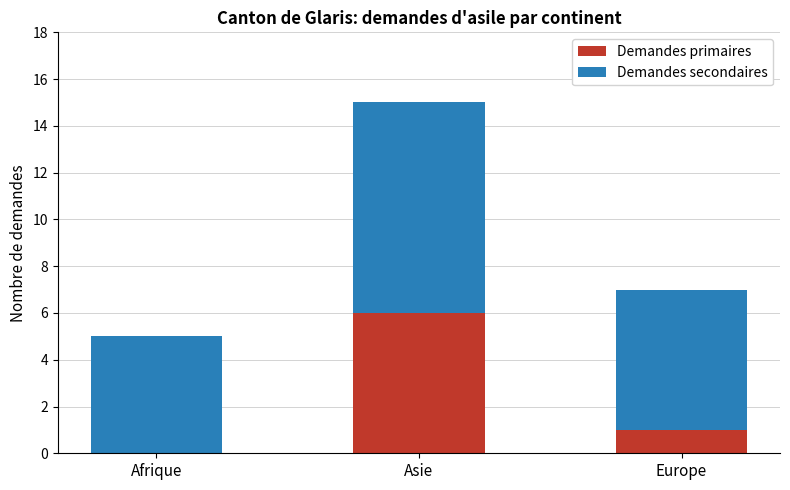

How many data points does each series have?

3